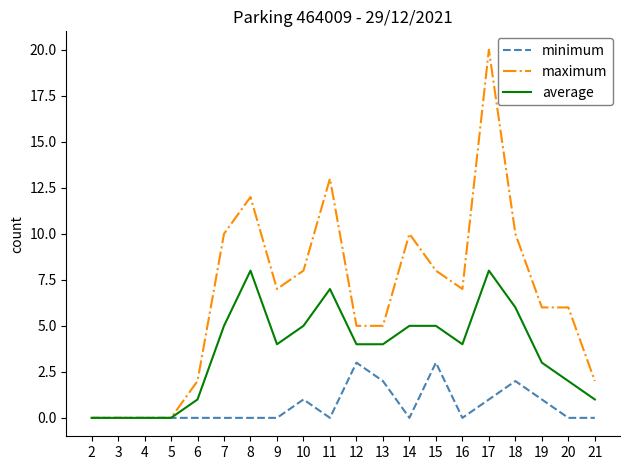

The value of average at 12 is 4. True or false?

True